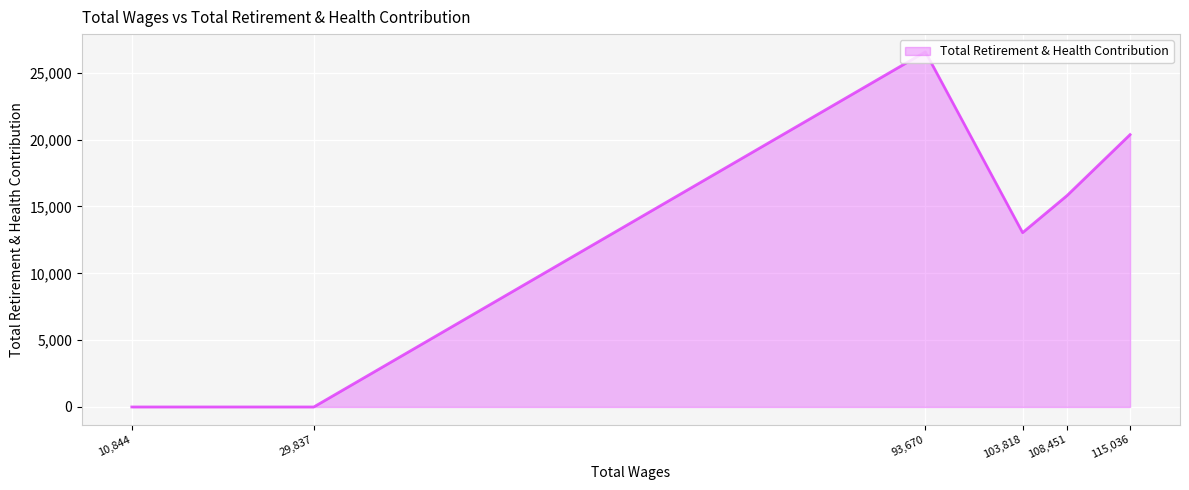

The value at 103,818 is 4124. True or false?

False